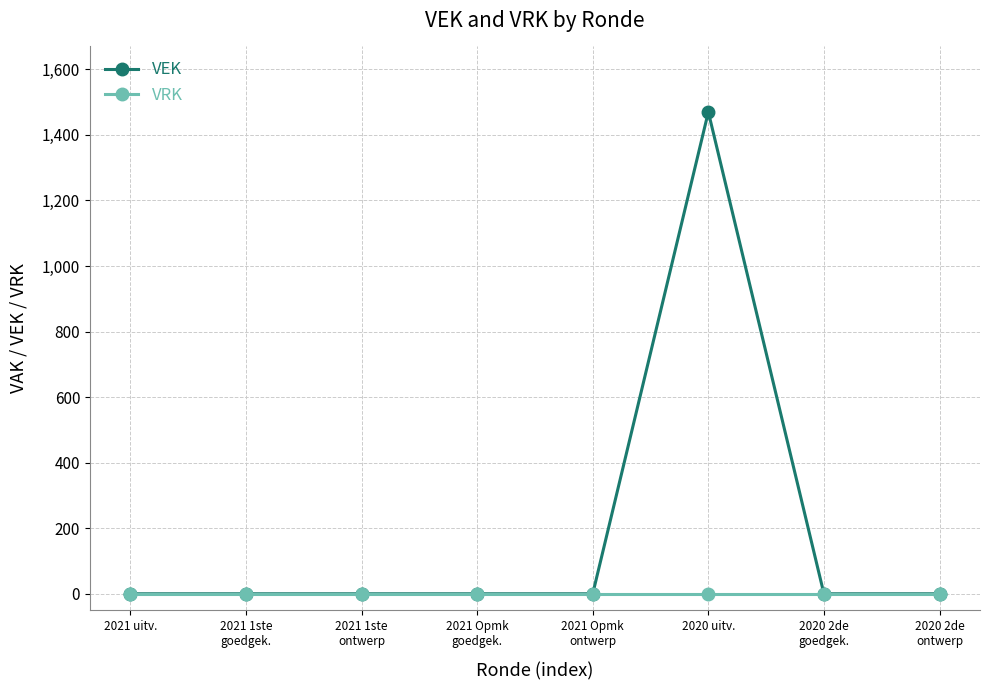

At which category is the sum across all series the highest?

2020 uitv.